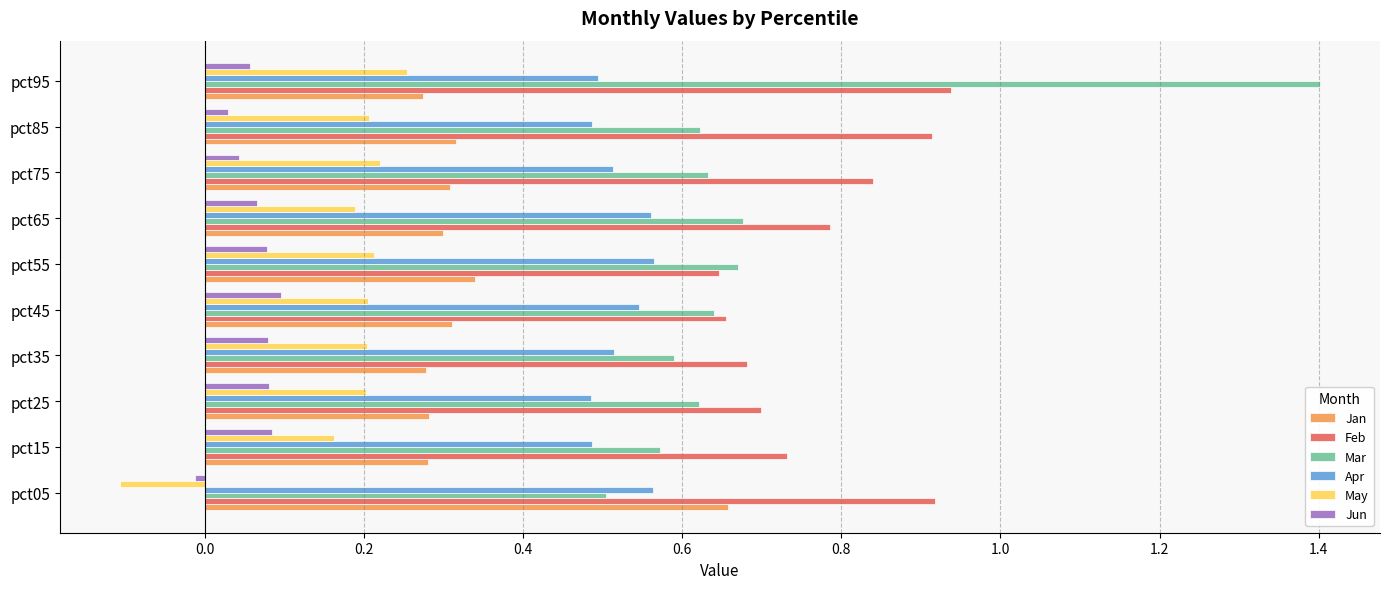

Which category has the highest value in the Jan series?

pct05